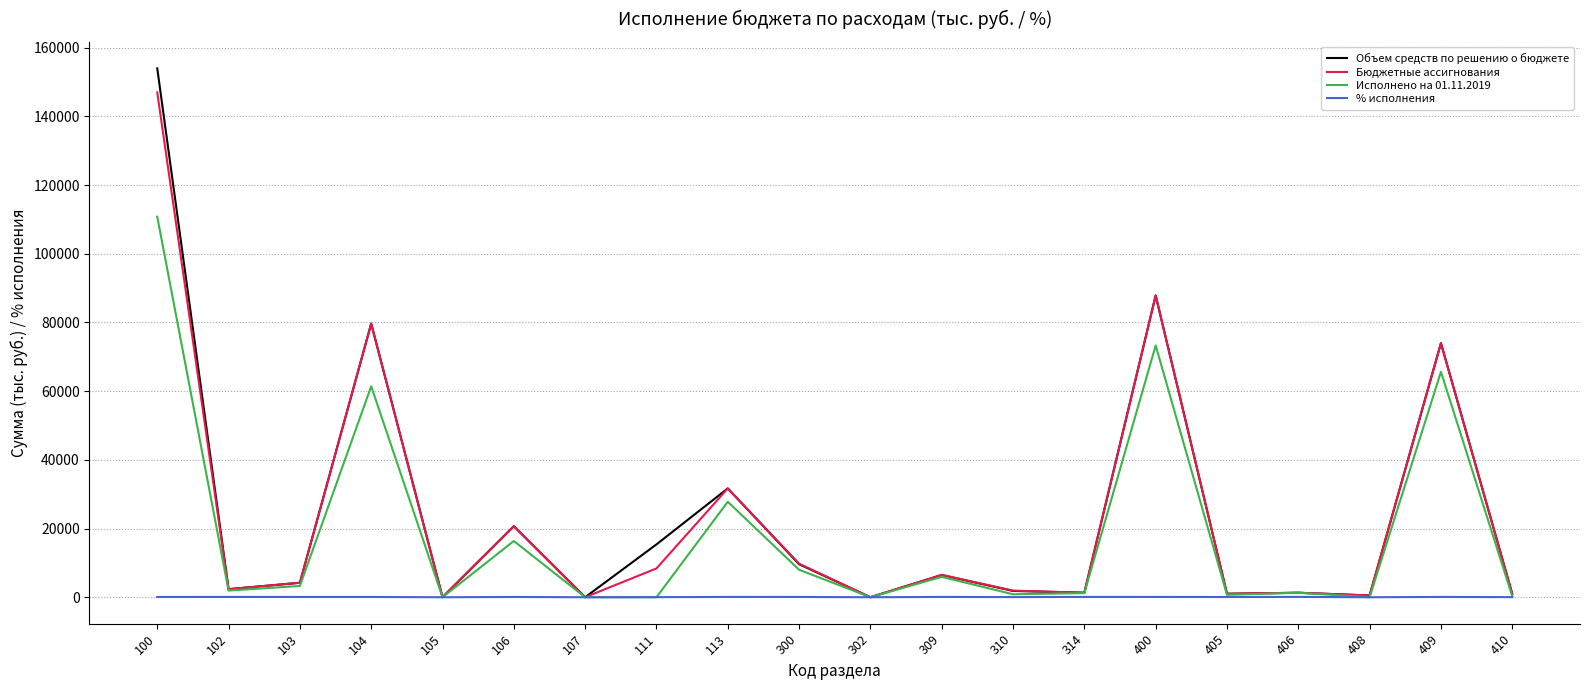

The % исполнения series shows 45.0 at 310. True or false?

True